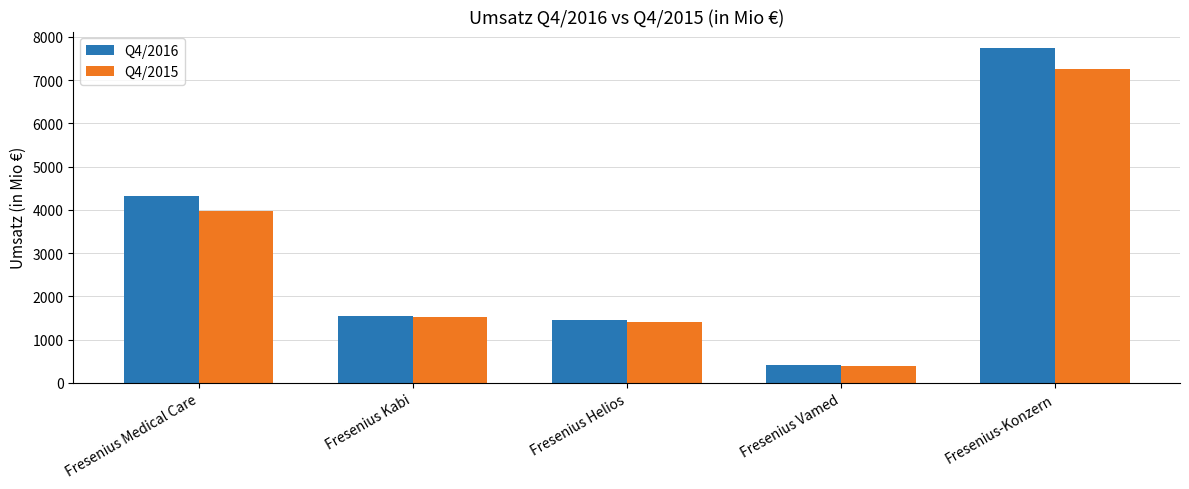

Which label corresponds to the smallest value in the chart?

Fresenius Vamed